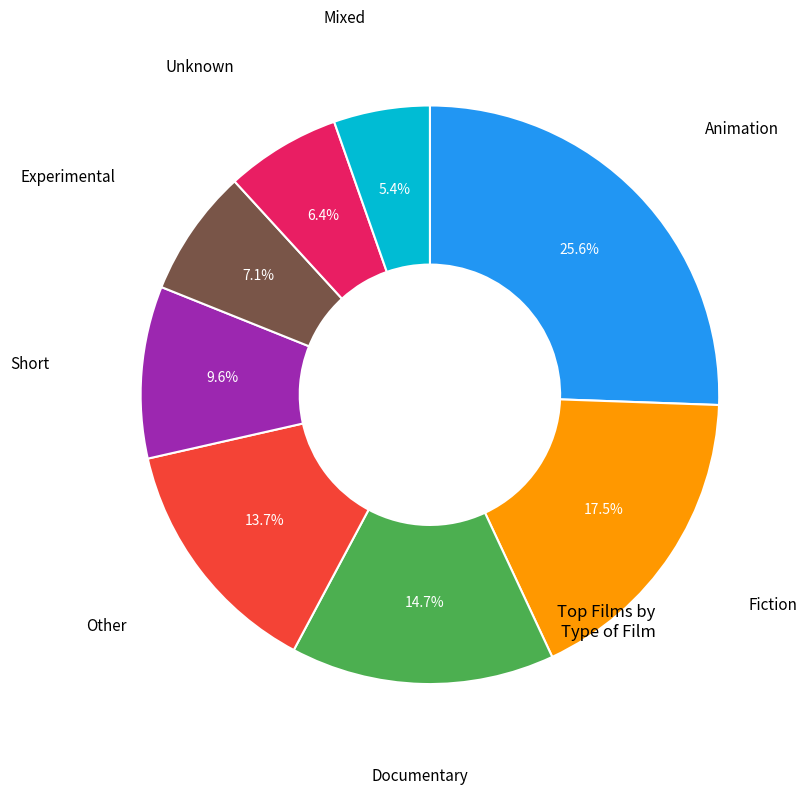

To the nearest percent, what is the difference between the Documentary and Fiction slice percentages?

3%